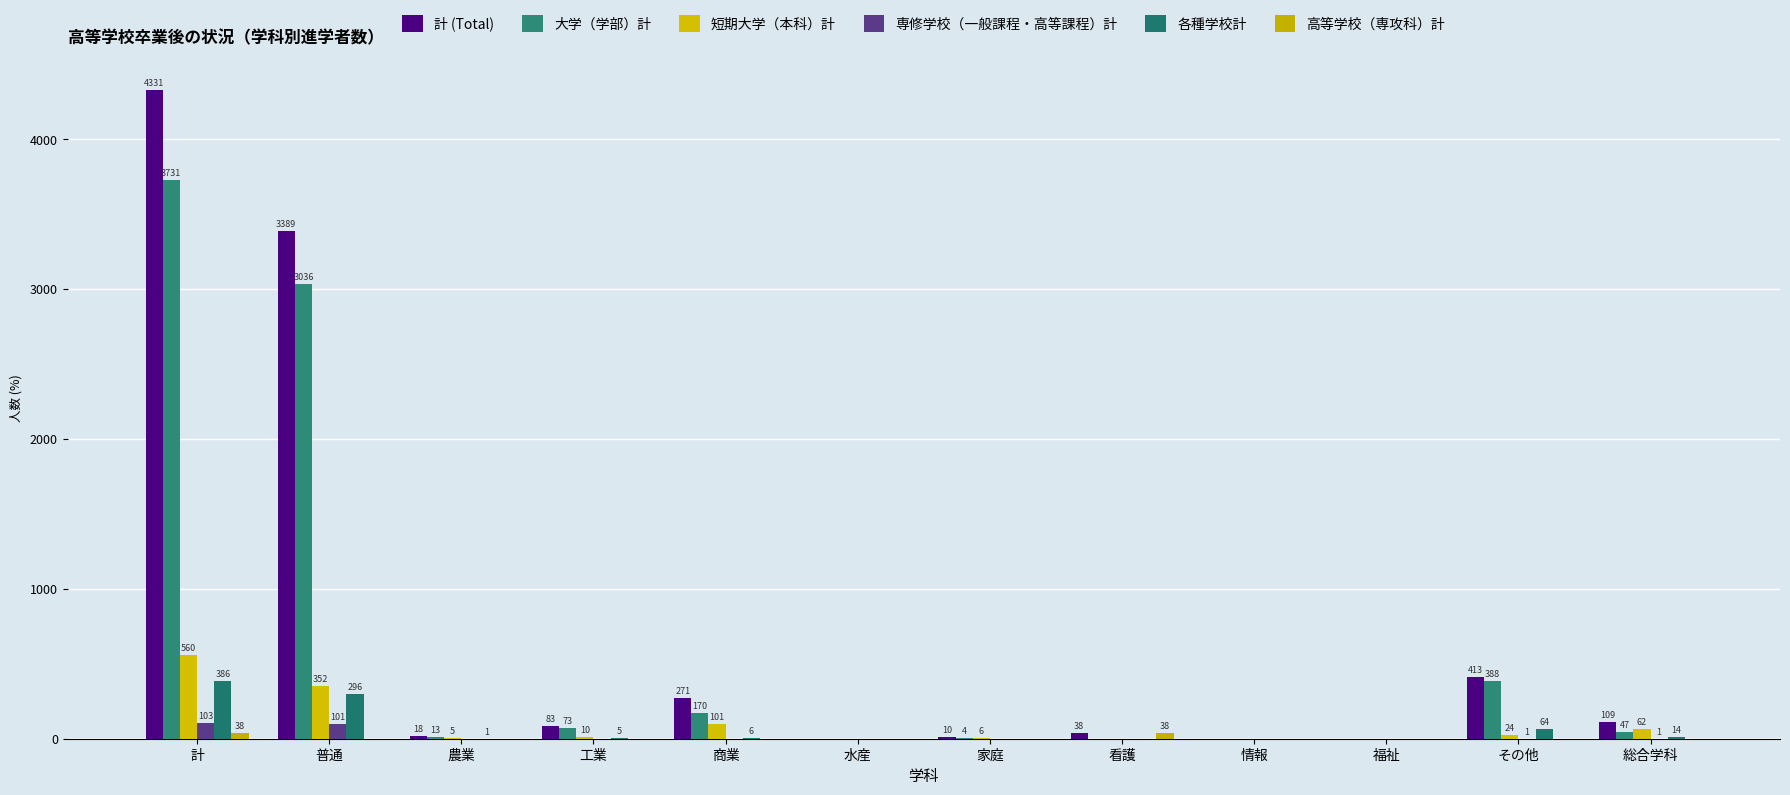

Is the value of 専修学校（一般課程・高等課程）計 at 看護 greater than the value of 短期大学（本科）計 at 総合学科?

No